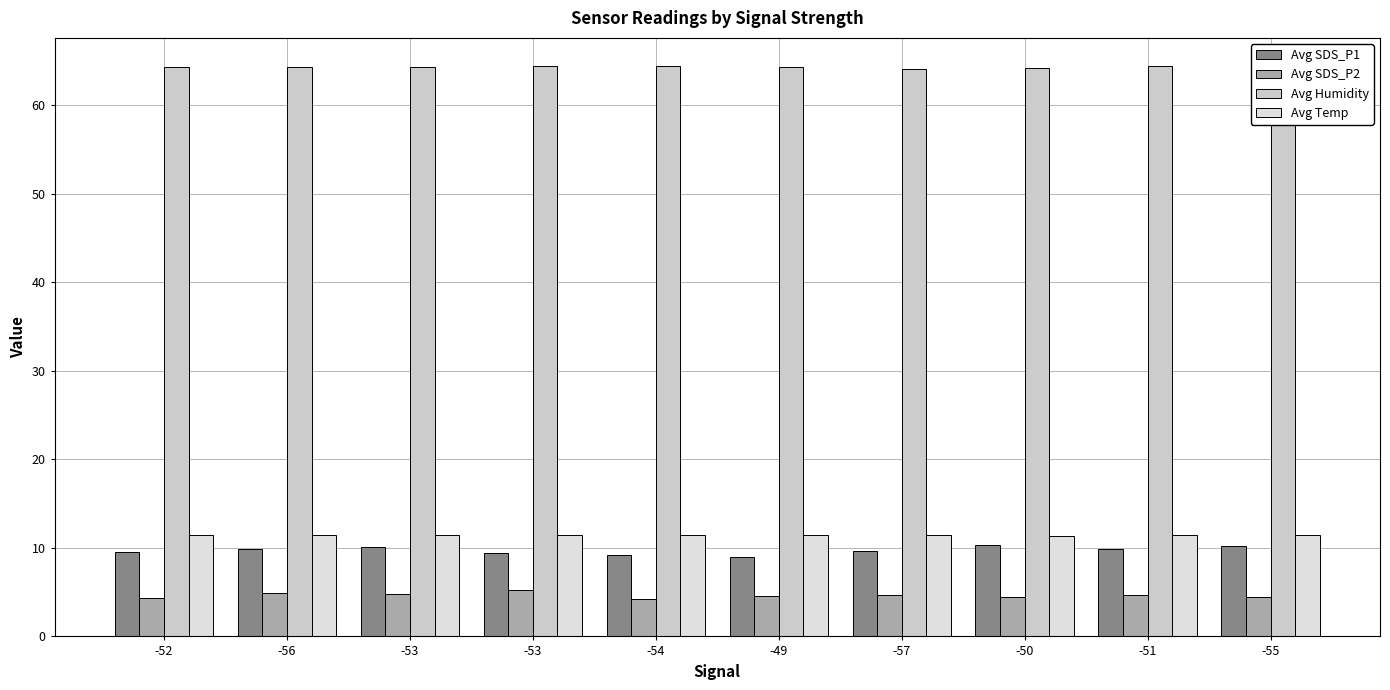

What is the label of the 9th bar from the right?

-56